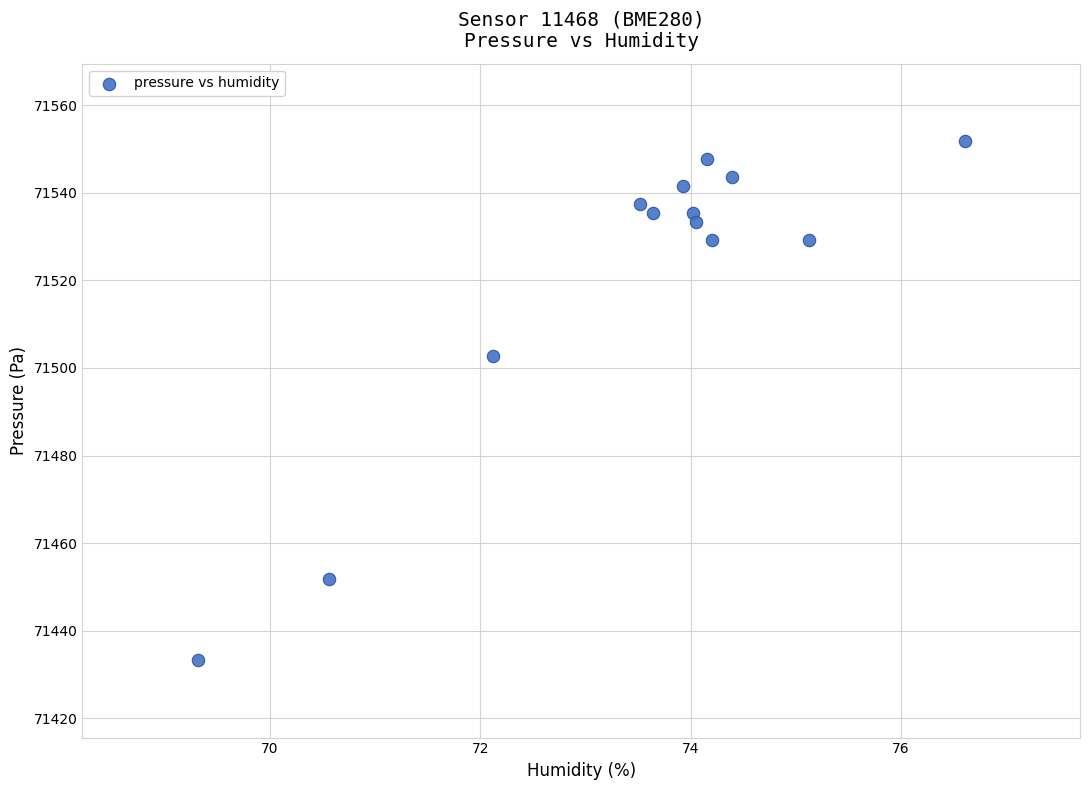

What Y value in the scatter plot is closest to 71492?

71502.8